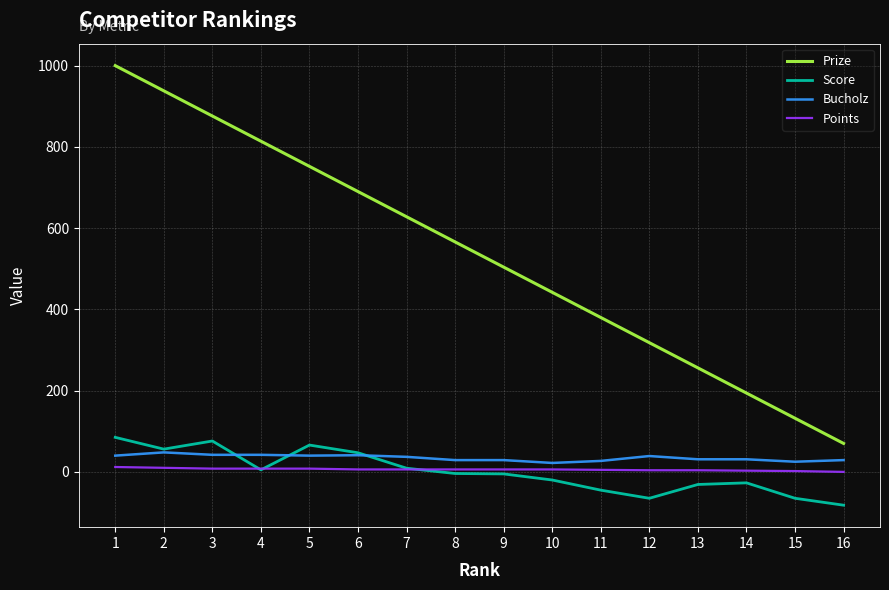

Is the value of Bucholz at 16 greater than the value of Prize at 14?

No